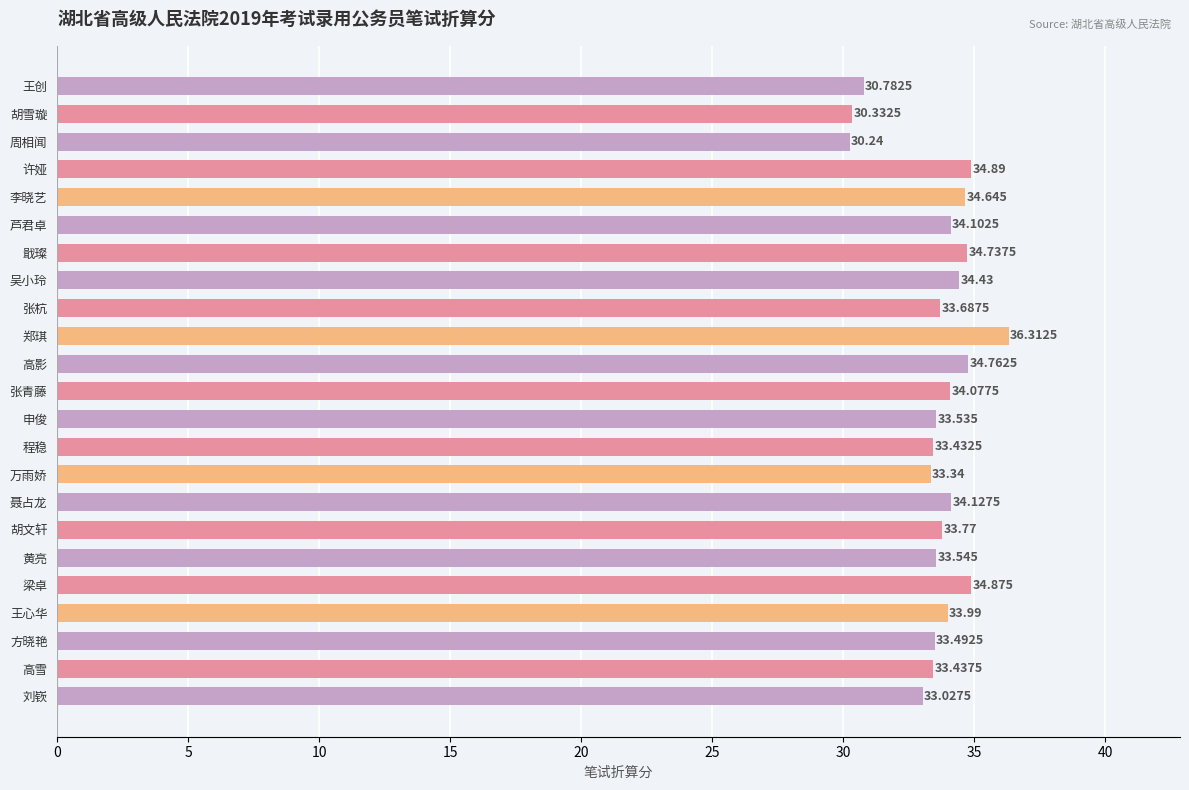

What is the maximum value shown in the chart?

36.3